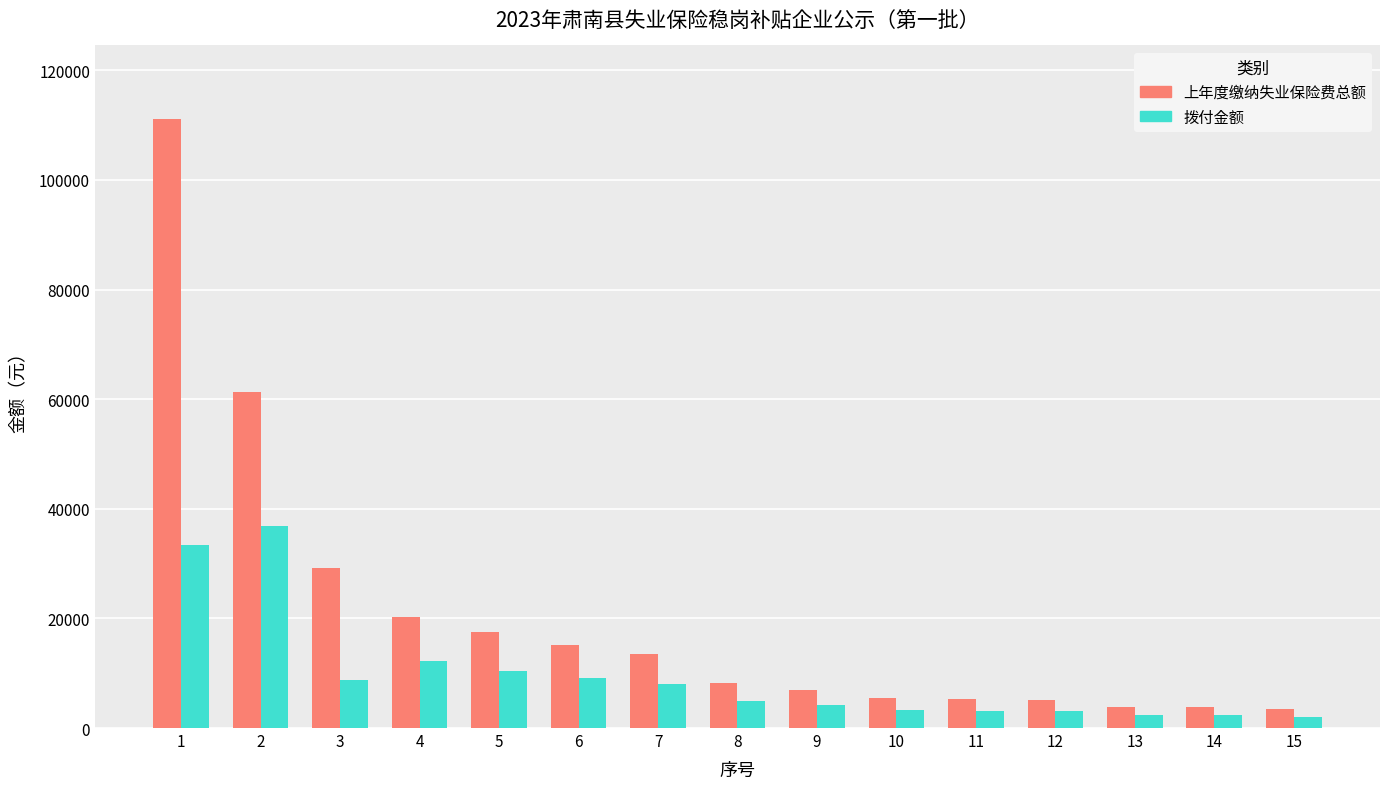

At 6, list the series in order from largest to smallest.

上年度缴纳失业保险费总额, 拨付金额